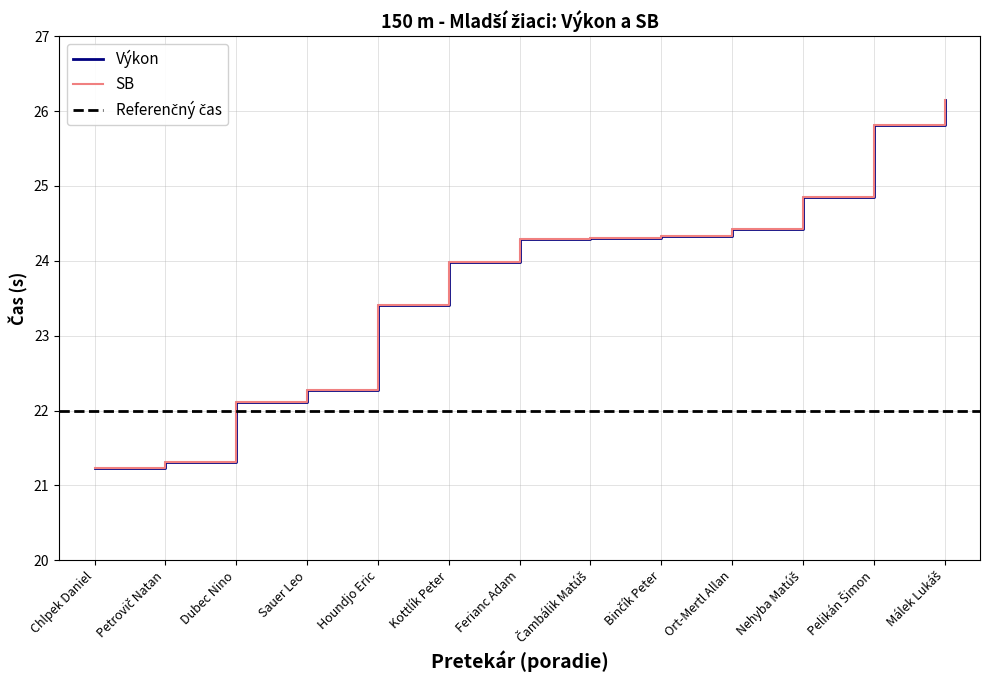

List the labels in order of Výkon value, largest first.

Málek Lukáš, Pelikán Šimon, Nehyba Matúš, Ort-Mertl Allan, Binčík Peter, Čambálik Matúš, Ferianc Adam, Kottlík Peter, Houndjo Eric, Sauer Leo, Dubec Nino, Petrovič Natan, Chlpek Daniel